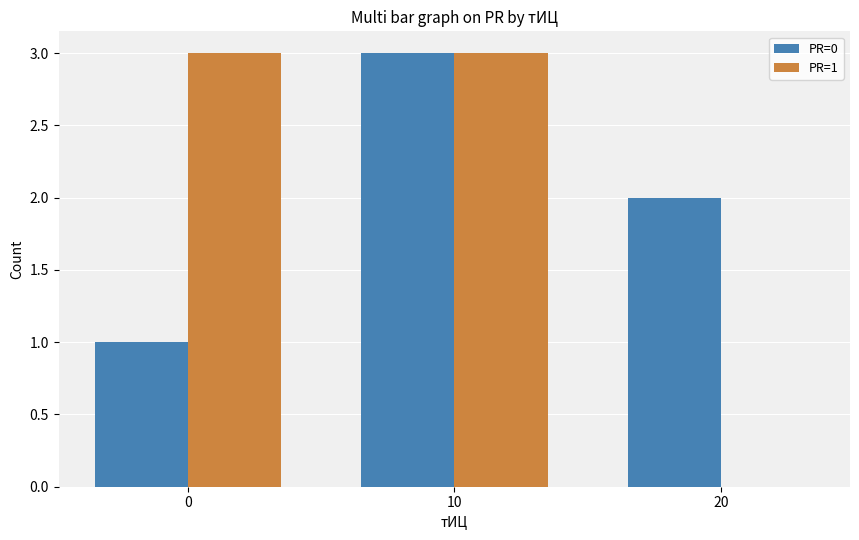

Which series changed the most between 0 and 10?

PR=0